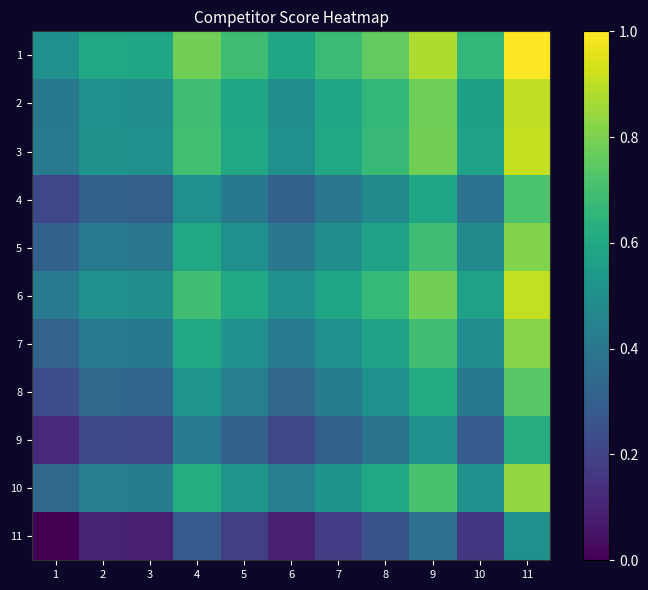

At which category is the sum across all series the highest?

11